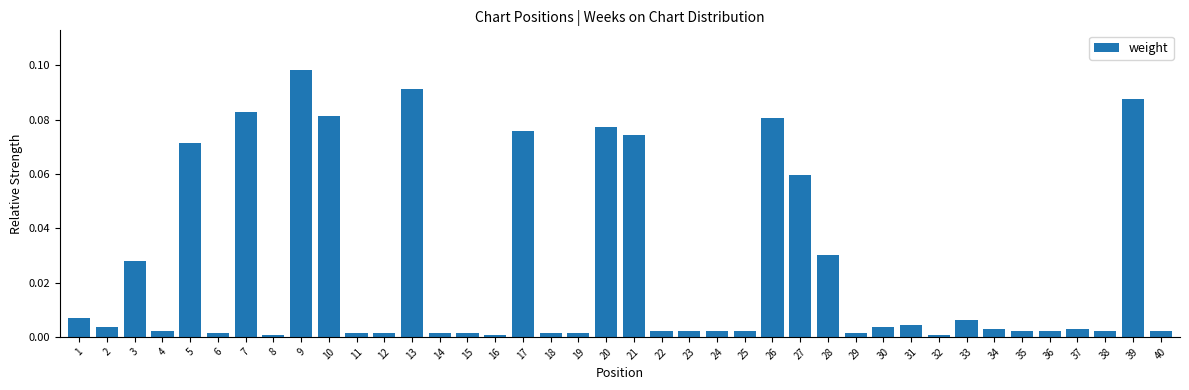

Which category has the highest value across all series?

9